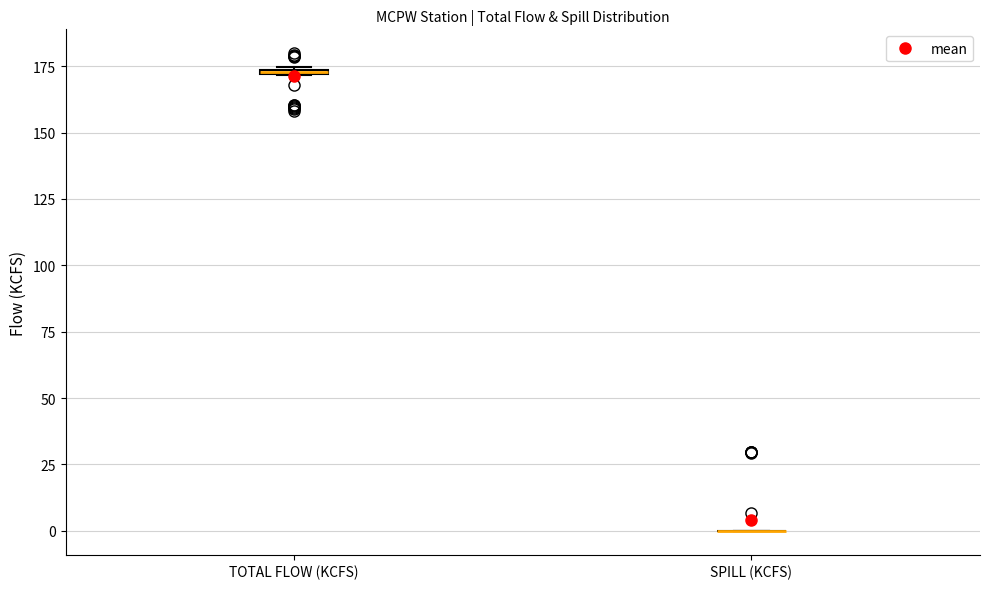

Where is the lower edge of the box for TOTAL FLOW (KCFS) on the y-axis? The values are not printed on the chart, so give them approximately, as read against the axis.

170